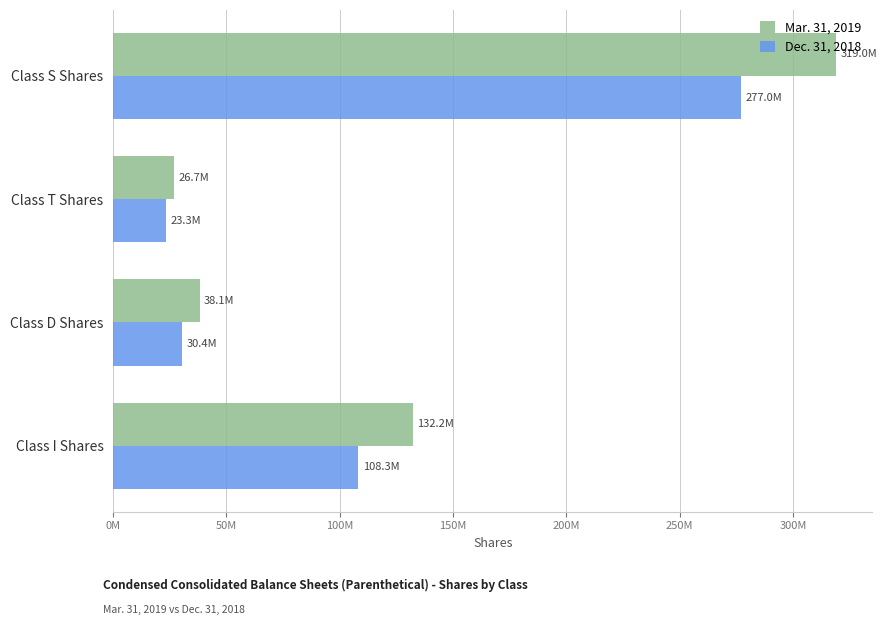

What are all the series names shown in the legend?

Mar. 31, 2019, Dec. 31, 2018